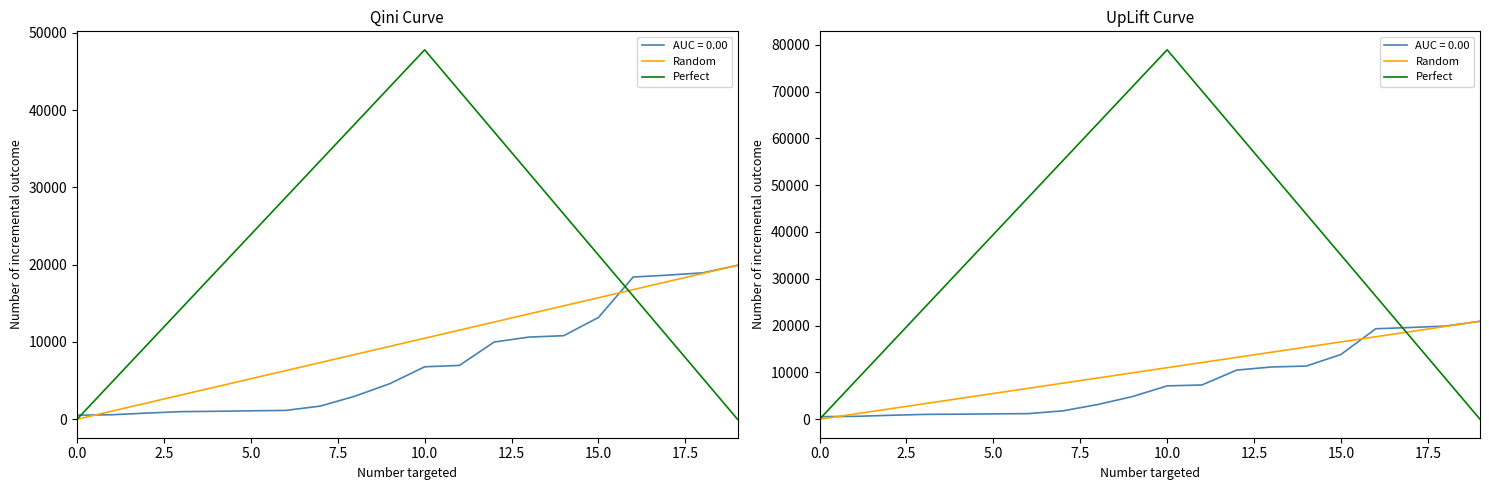

The value of Random at 11 is 12112.9. True or false?

True